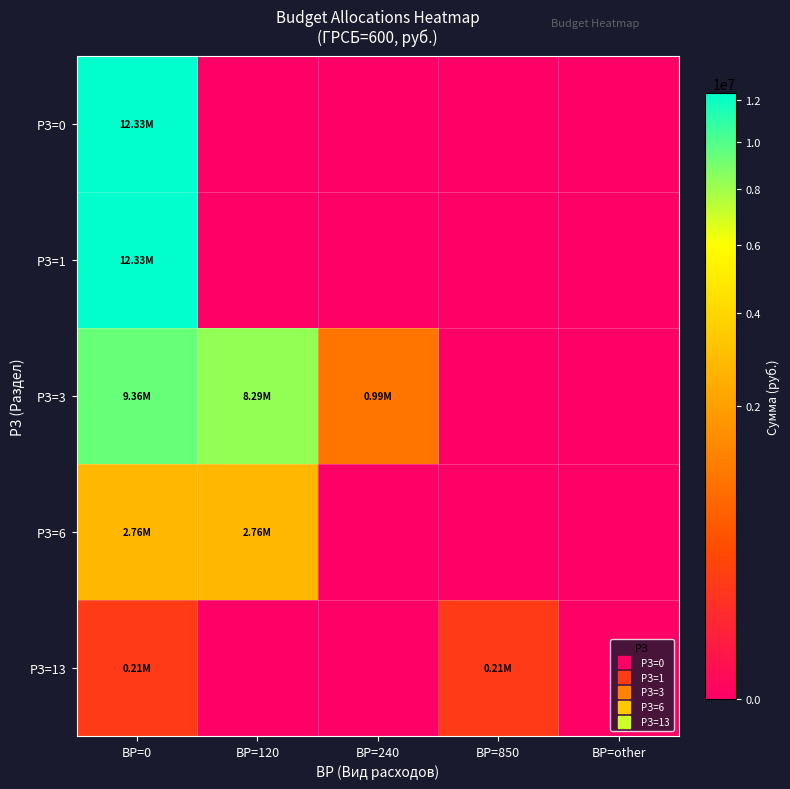

What is the total value across all series at ВР=120?

11048668.0